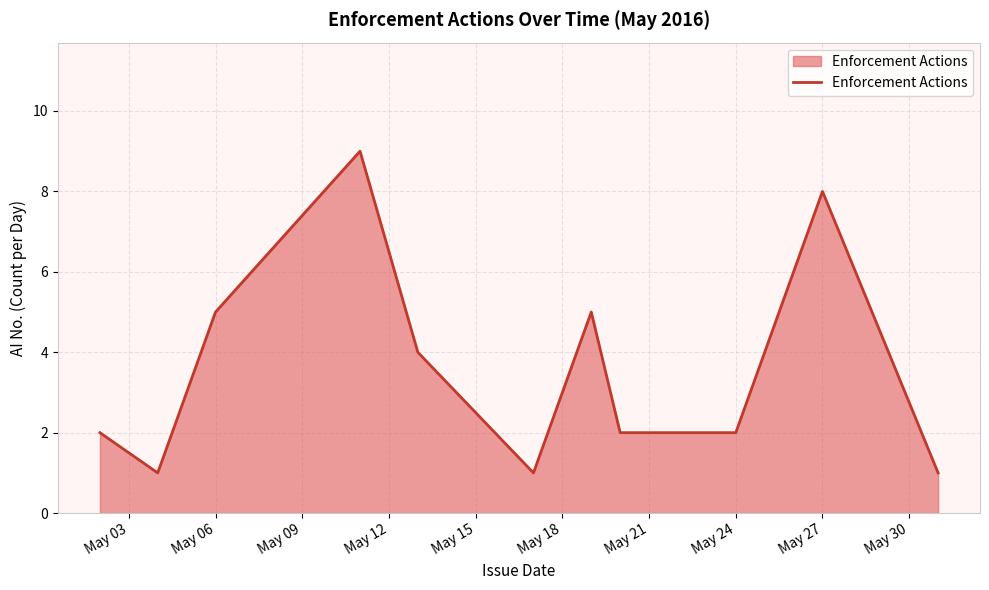

What is the greatest value displayed?

9